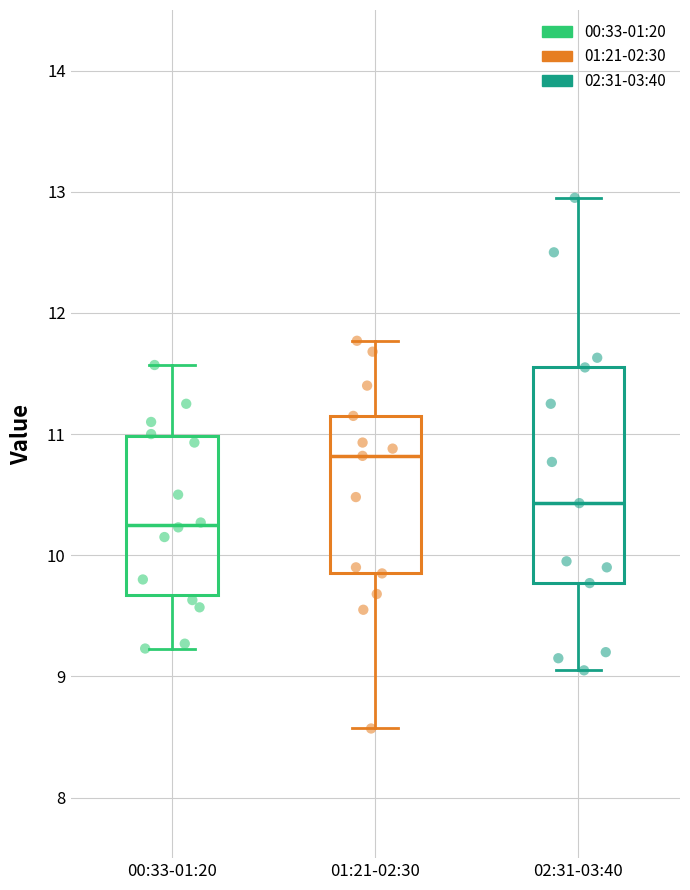

Which box has the highest median line?

01:21-02:30